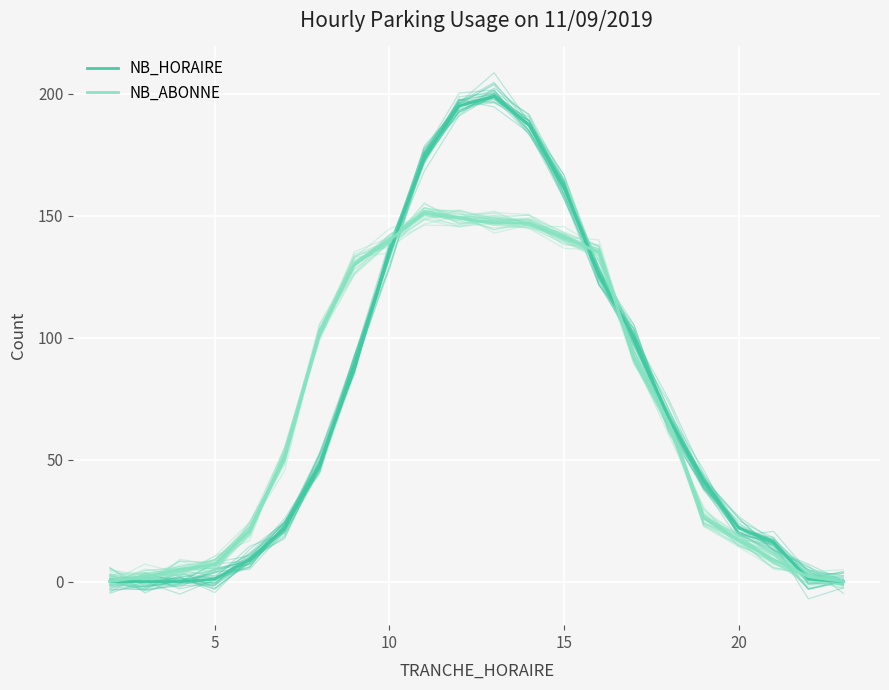

Which series ends up on top after the final intersection of NB_HORAIRE and NB_ABONNE?

NB_ABONNE